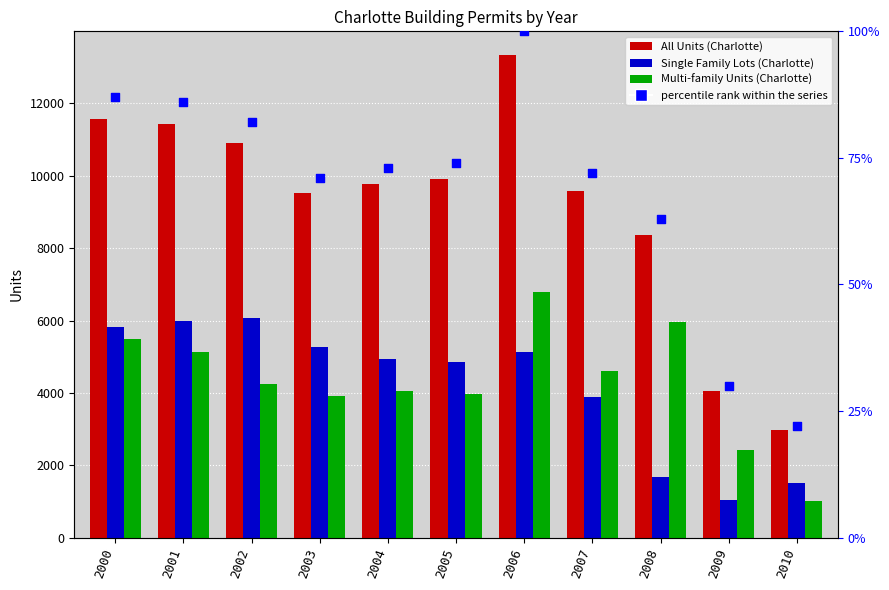

What is the total value across all series at 2001?

22652